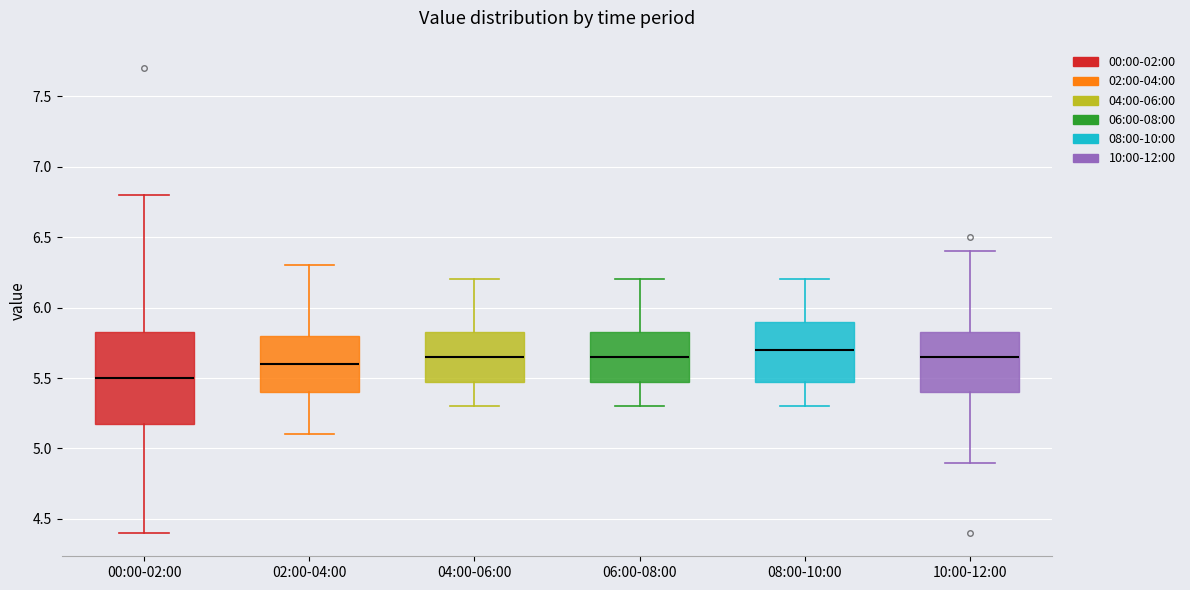

Where is the lower edge of the box for 00:00-02:00 on the y-axis? The values are not printed on the chart, so give them approximately, as read against the axis.

5.20